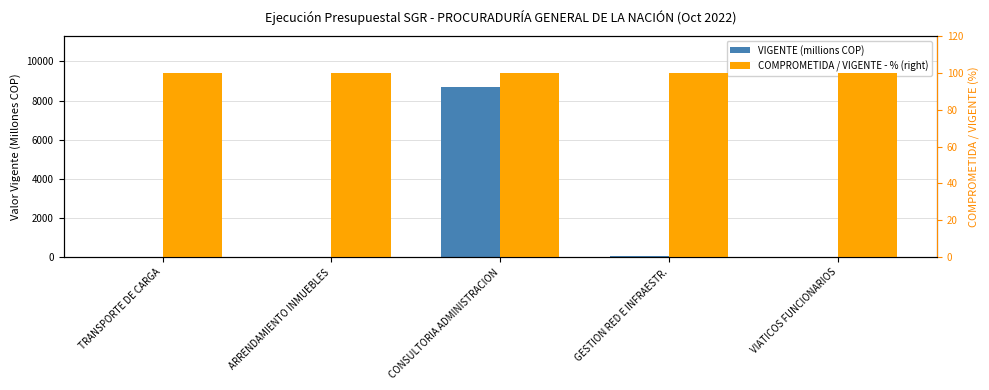

Reading left to right, transcribe all the data shown in this chart.

VIGENTE (millions COP): 1.5	26.8	8696.4	79.9	0.2
COMPROMETIDA / VIGENTE - % (right): 100.0	100.0	99.9	100.0	100.0